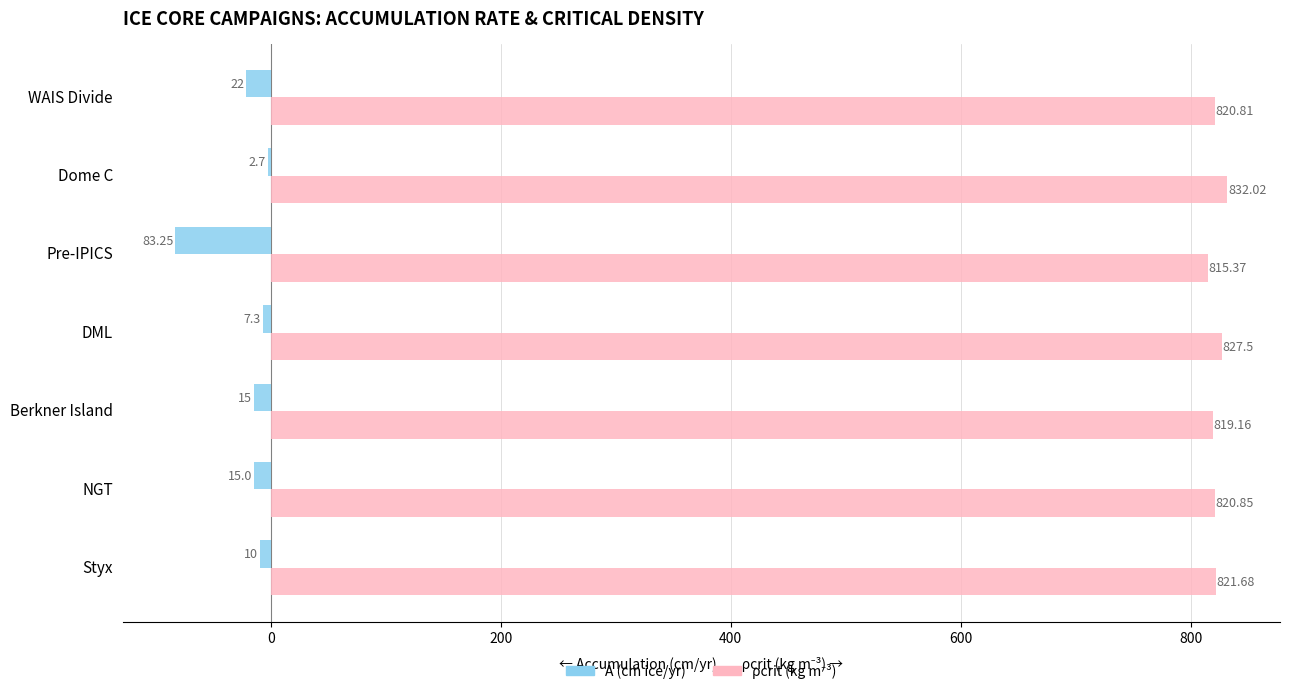

What is the total value across all series at NGT?

805.9